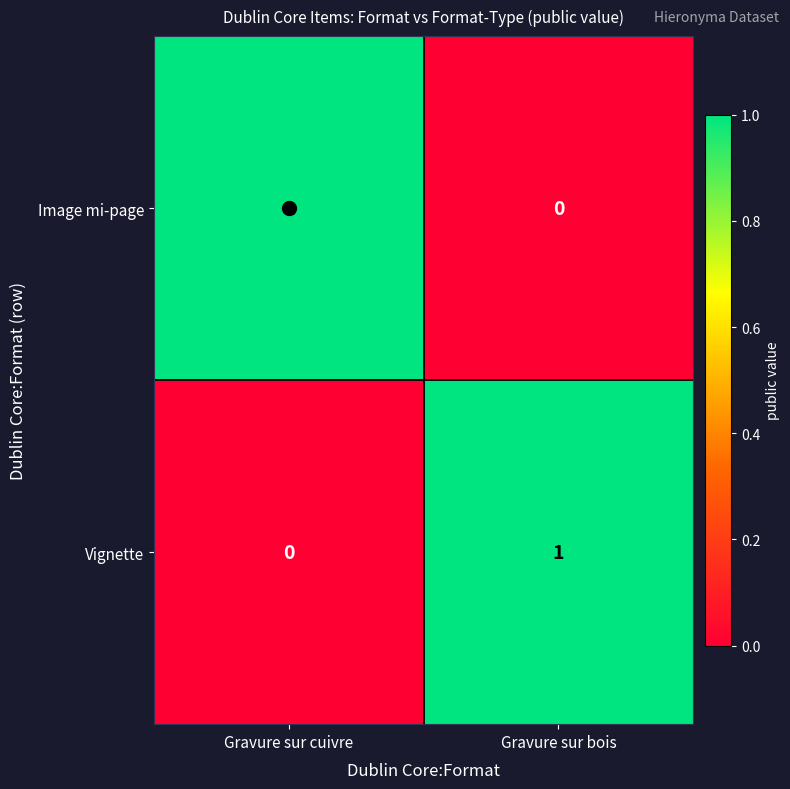

At which label is Image mi-page closest to 0?

Gravure sur bois